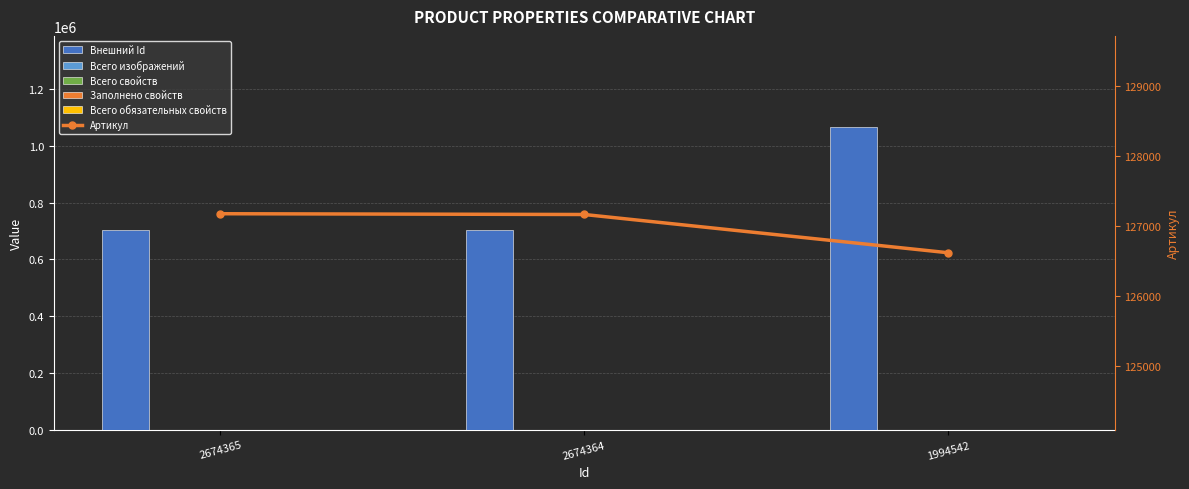

Which series has the largest total across all categories?

Внешний Id